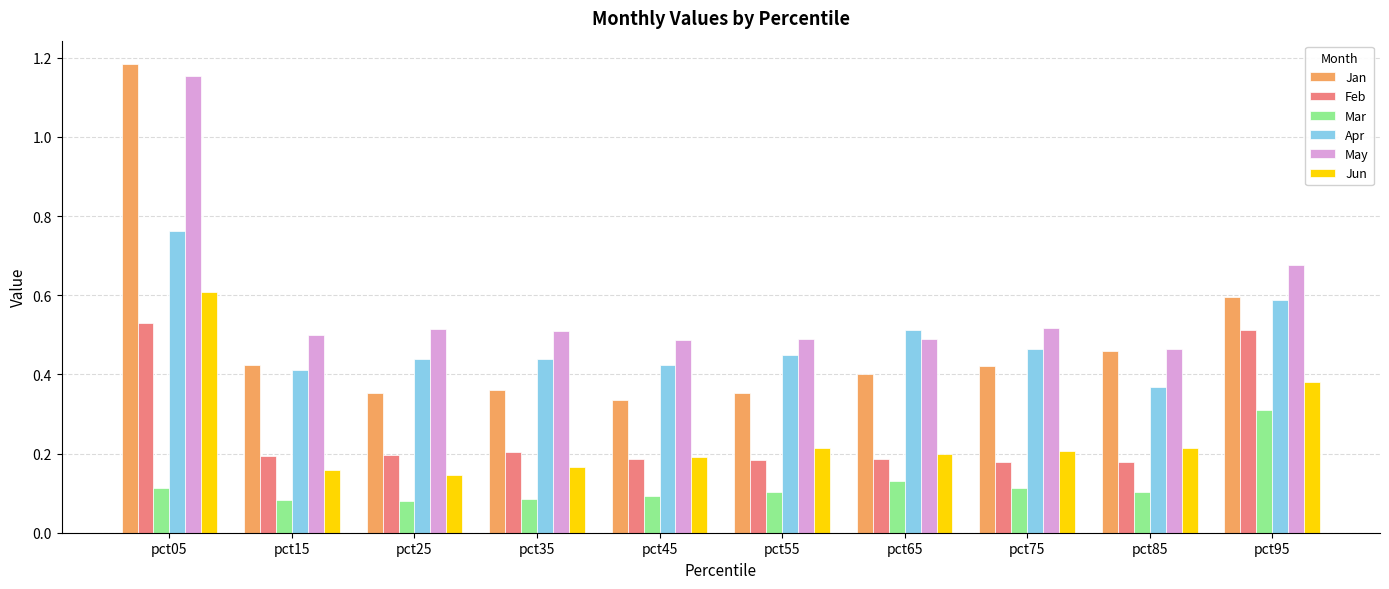

Count the Jan values in the range 0 to 1.

9